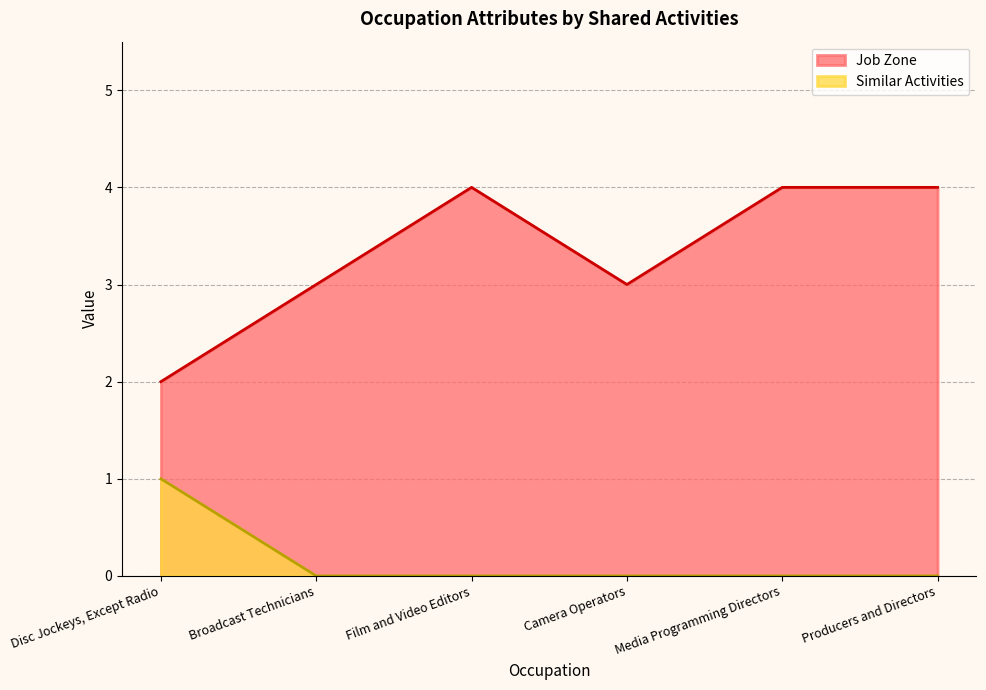

Reading left to right, what are all the values shown in this chart?

Job Zone: 2	3	4	3	4	4
Similar Activities: 1	0	0	0	0	0